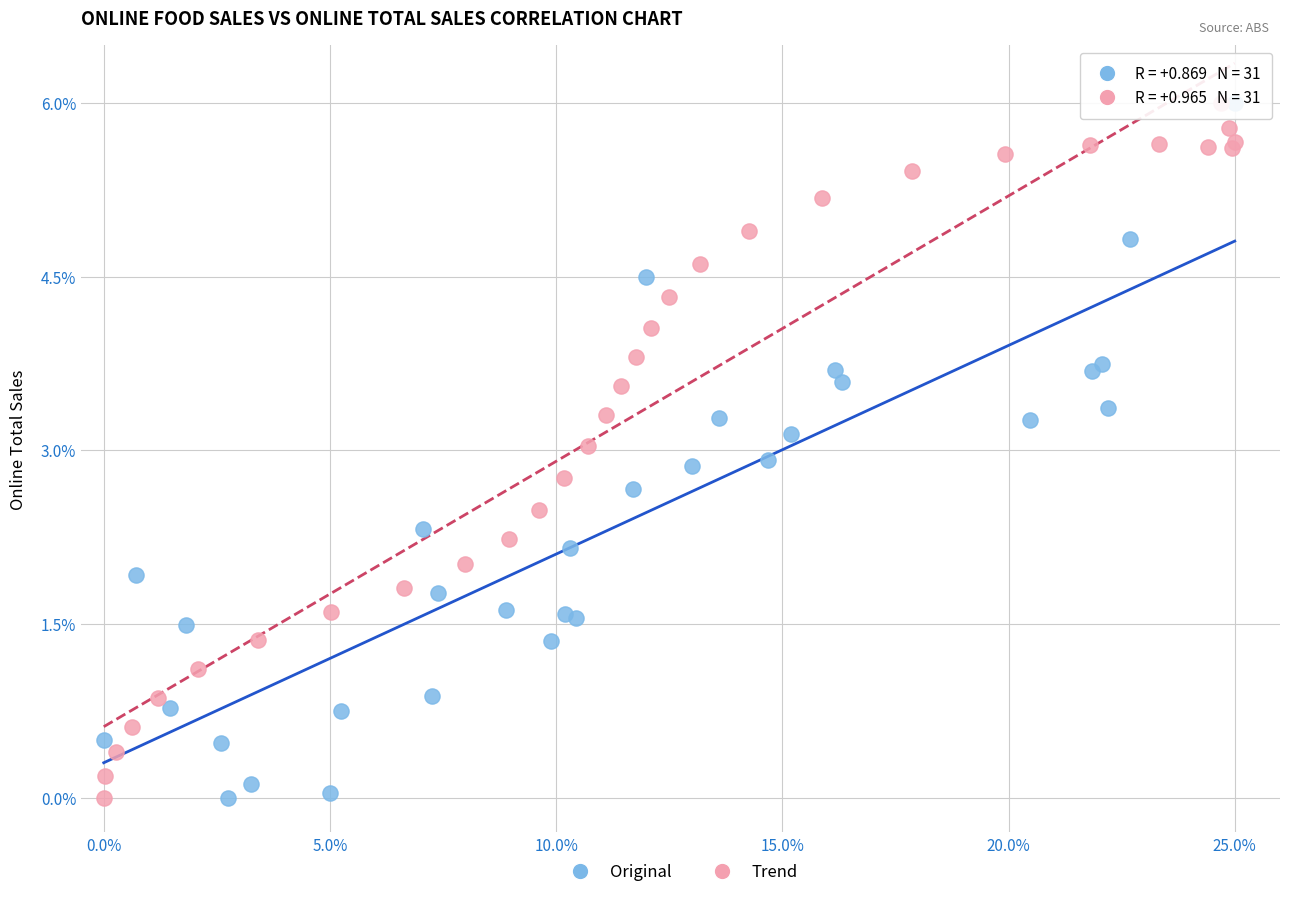

What are all the series names shown in the legend?

Original, Trend